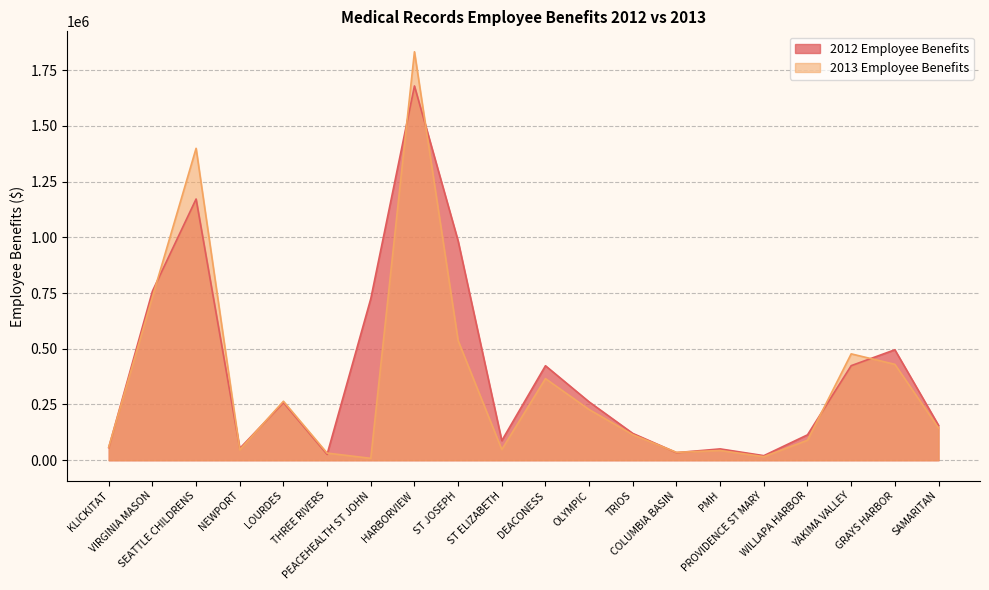

Which series has the largest total across all categories?

2012 Employee Benefits